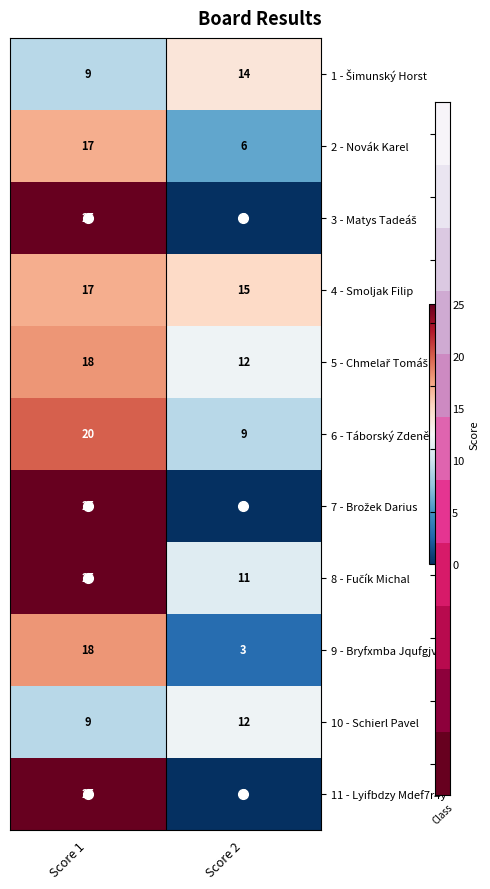

How many data points does each series have?

2